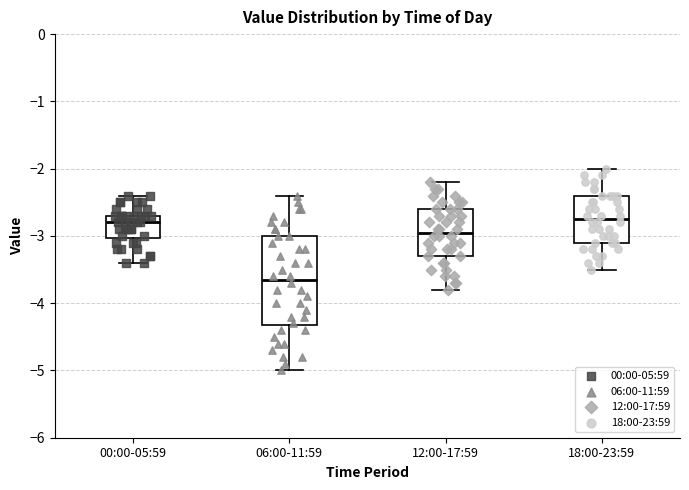

Reading left to right, read every box against the y-axis: the position of its median line, the range the box covers, and the ends of its whiskers. The values are not printed on the chart, so give them approximately, as read against the axis.

00:00-05:59: median -2.8, box -3.0 to -2.7, whiskers -3.4 to -2.4
06:00-11:59: median -3.6, box -4.3 to -3.0, whiskers -5.0 to -2.4
12:00-17:59: median -2.9, box -3.3 to -2.6, whiskers -3.8 to -2.2
18:00-23:59: median -2.7, box -3.1 to -2.4, whiskers -3.5 to -2.0